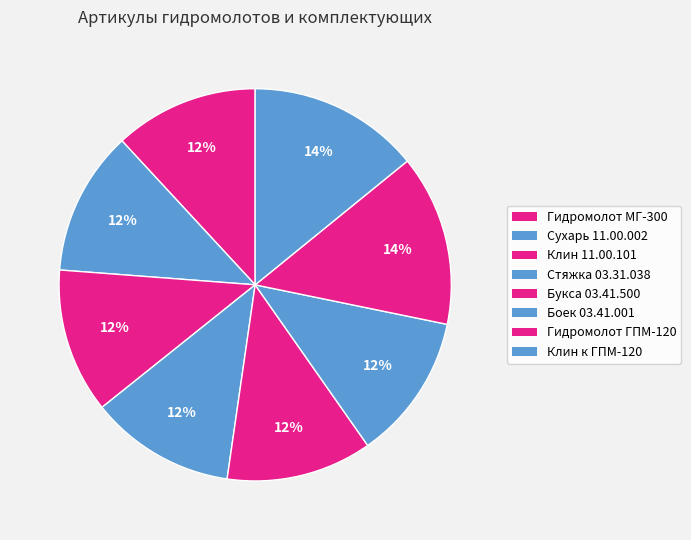

Is there any slice that represents more than half of the pie?

No